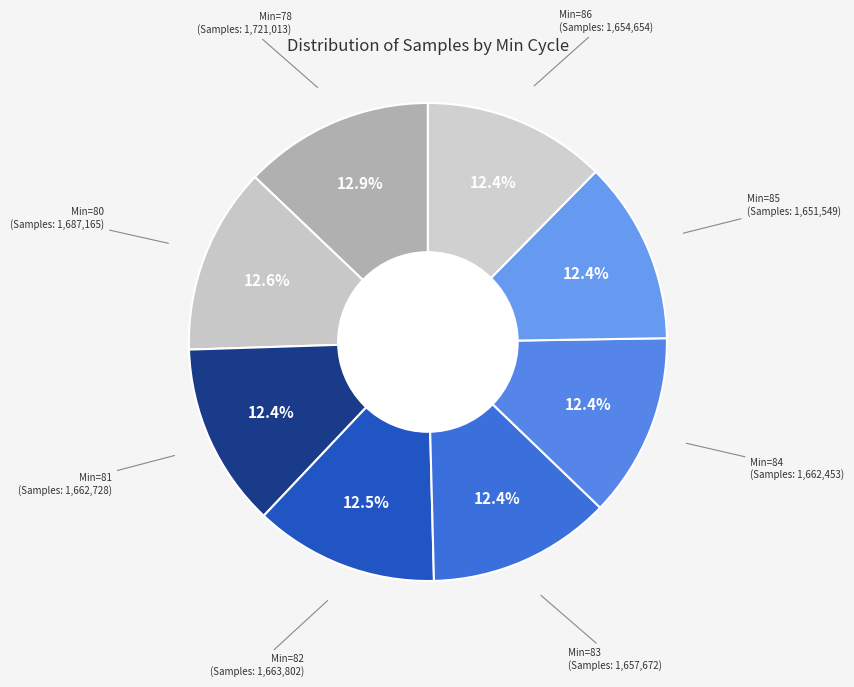

Count the number of slices in the pie.

8